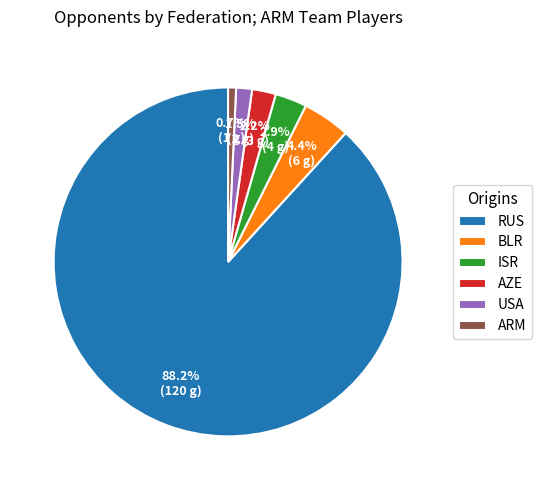

To the nearest percent, what portion does BLR represent?

4%